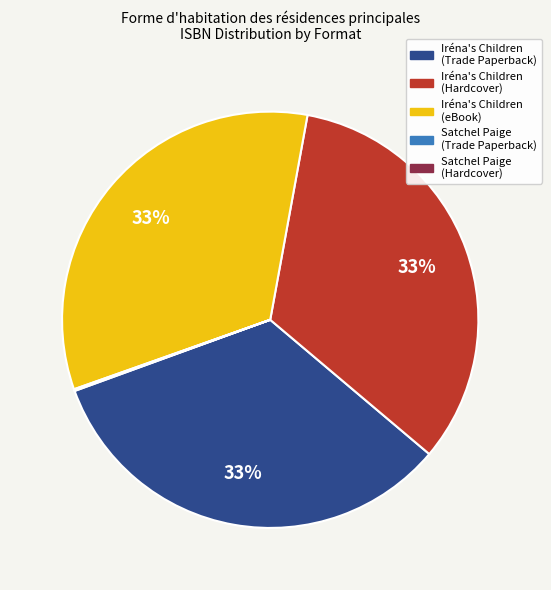

To the nearest percent, what is the average slice percentage?

20%